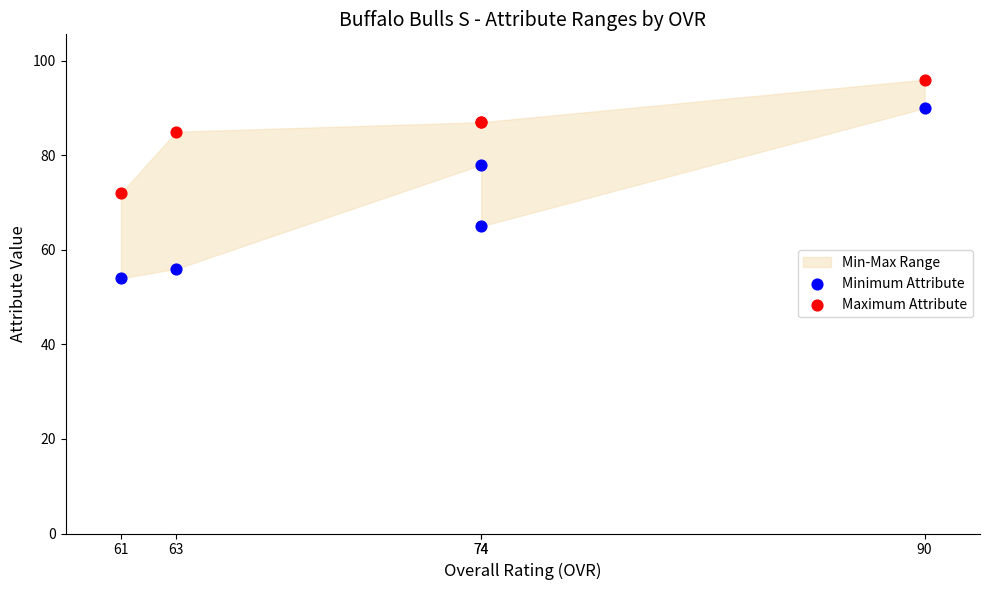

Which series contains the lowest Y value?

Minimum Attribute